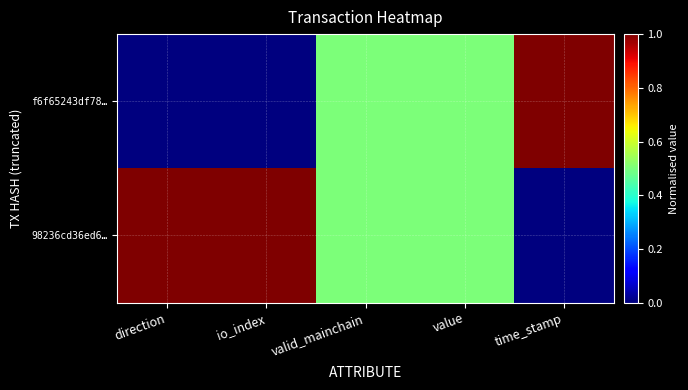

Which label corresponds to the largest value in the chart?

time_stamp